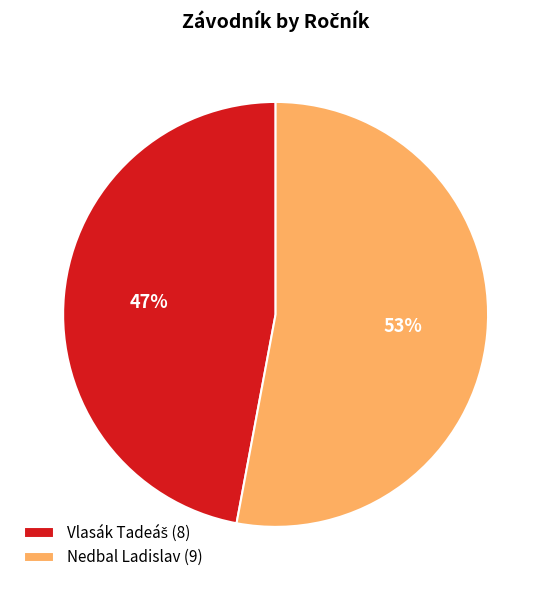

To the nearest percent, what is the average slice percentage?

50%